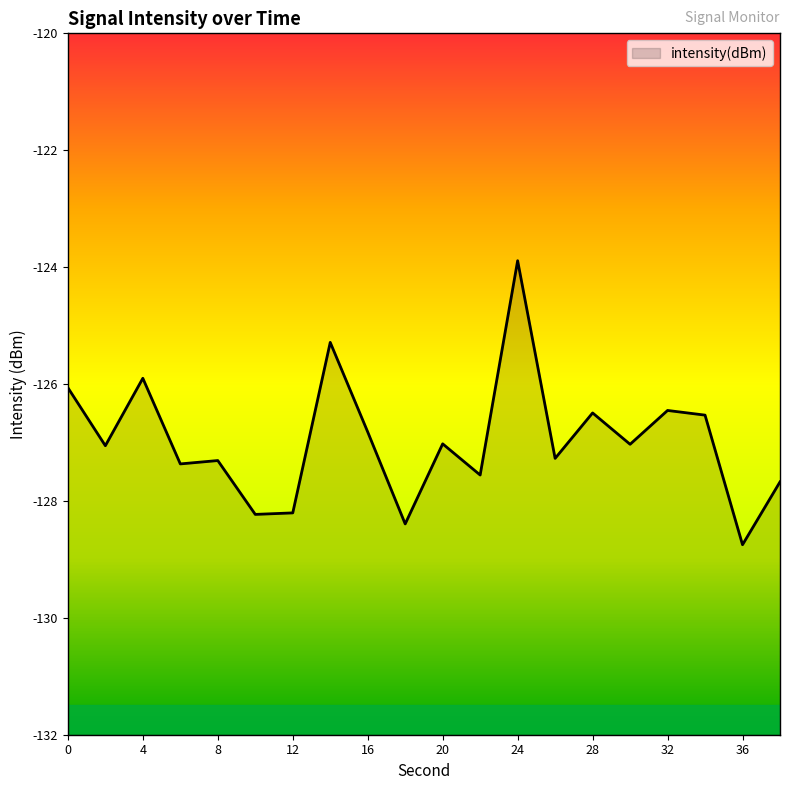

True or false: the data has more than 0 interior local peaks.

True